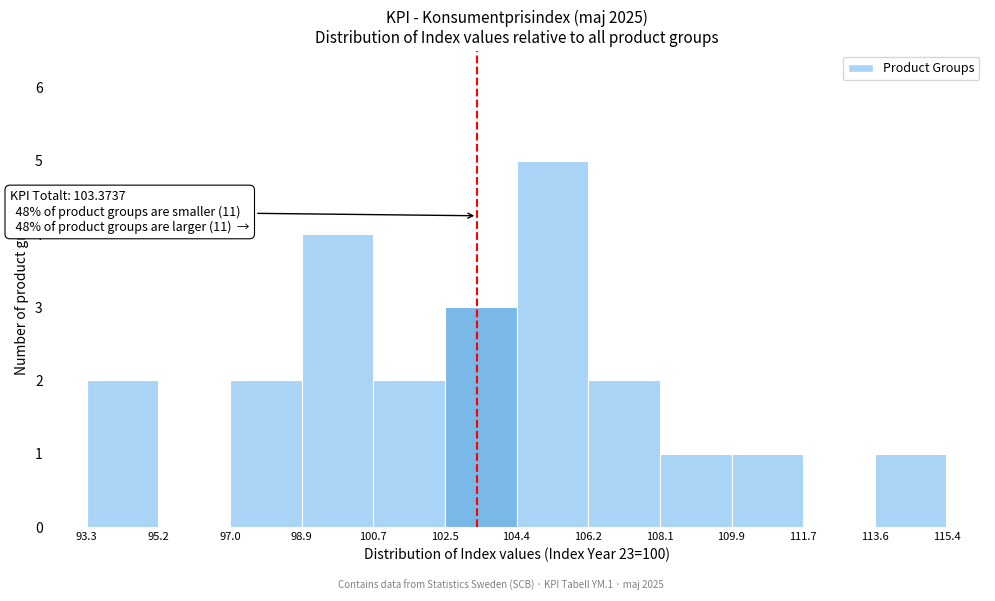

Over which range of the x-axis is the bar tallest?

104.4 to 106.2